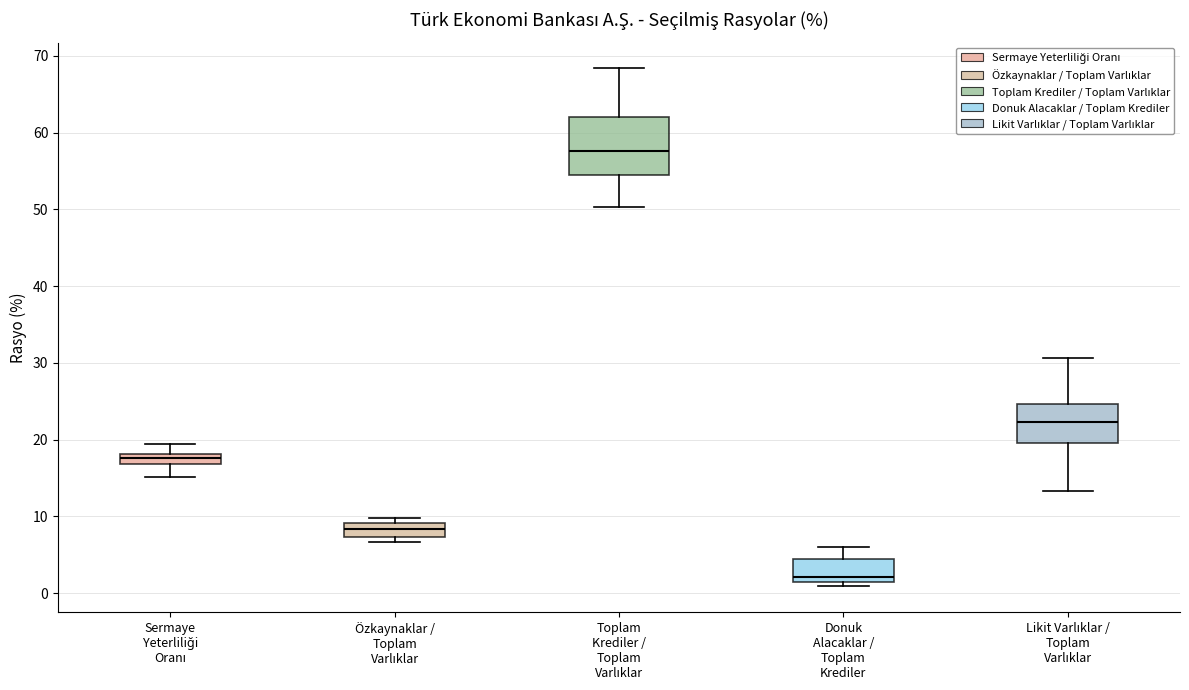

Which box has the lowest median line?

Donuk Alacaklar / Toplam Krediler